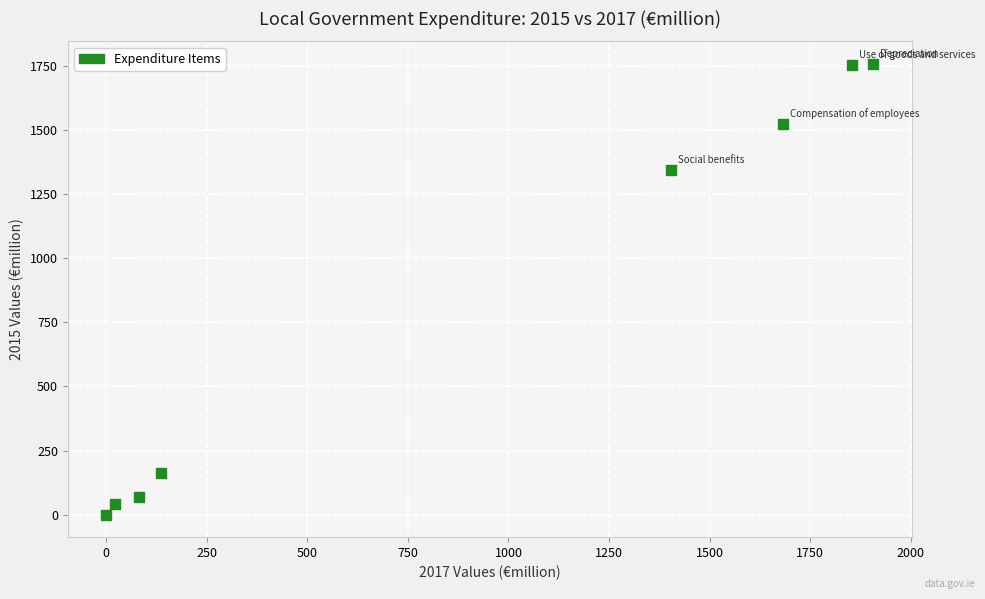

What Y value in the scatter plot is closest to 879?

1345